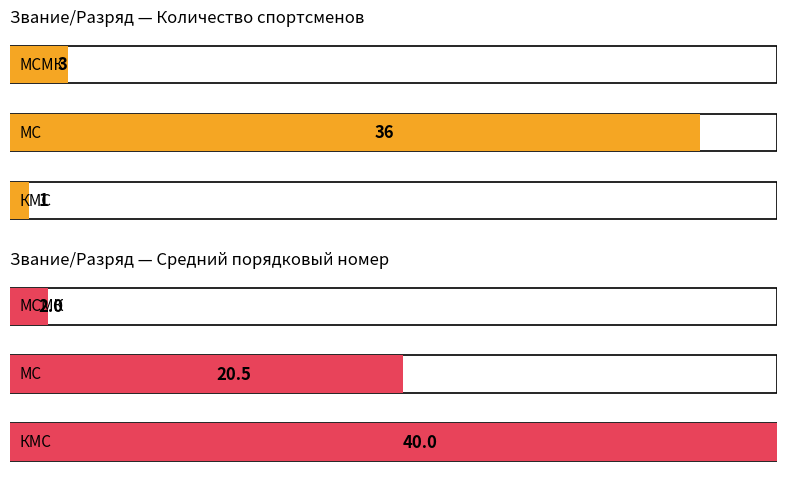

Is it true that the value at МСМК is 1?

False